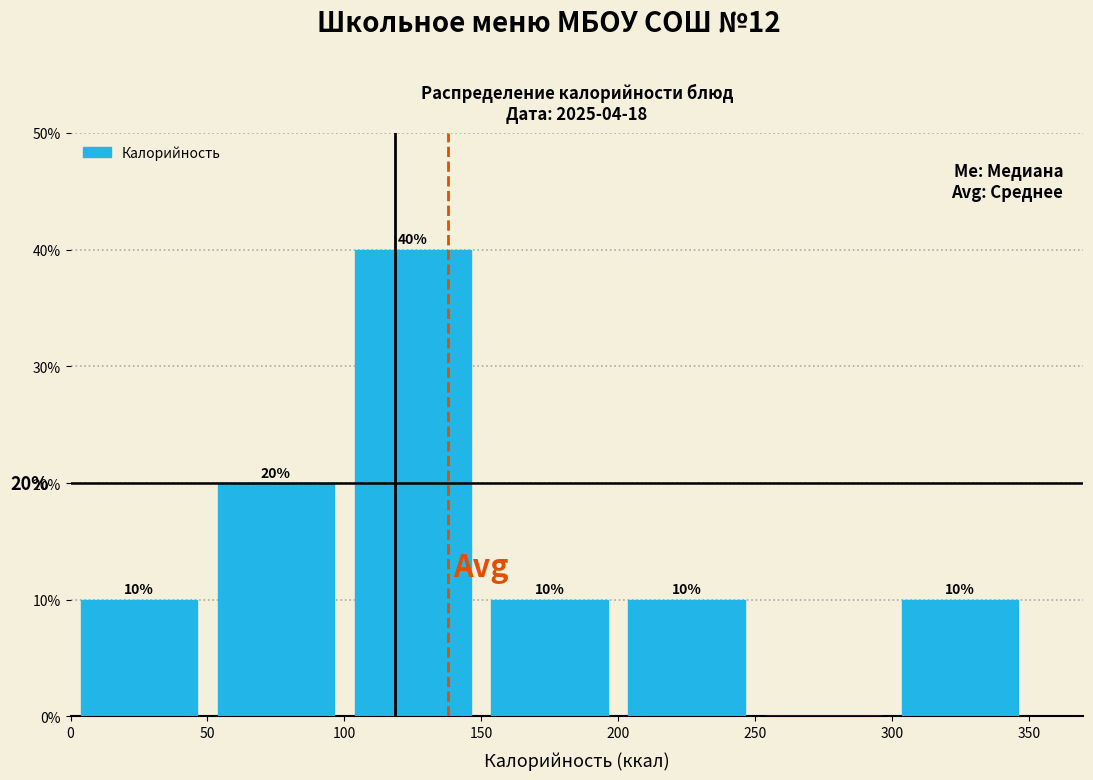

Which range on the x-axis has the tallest bar?

100 to 150